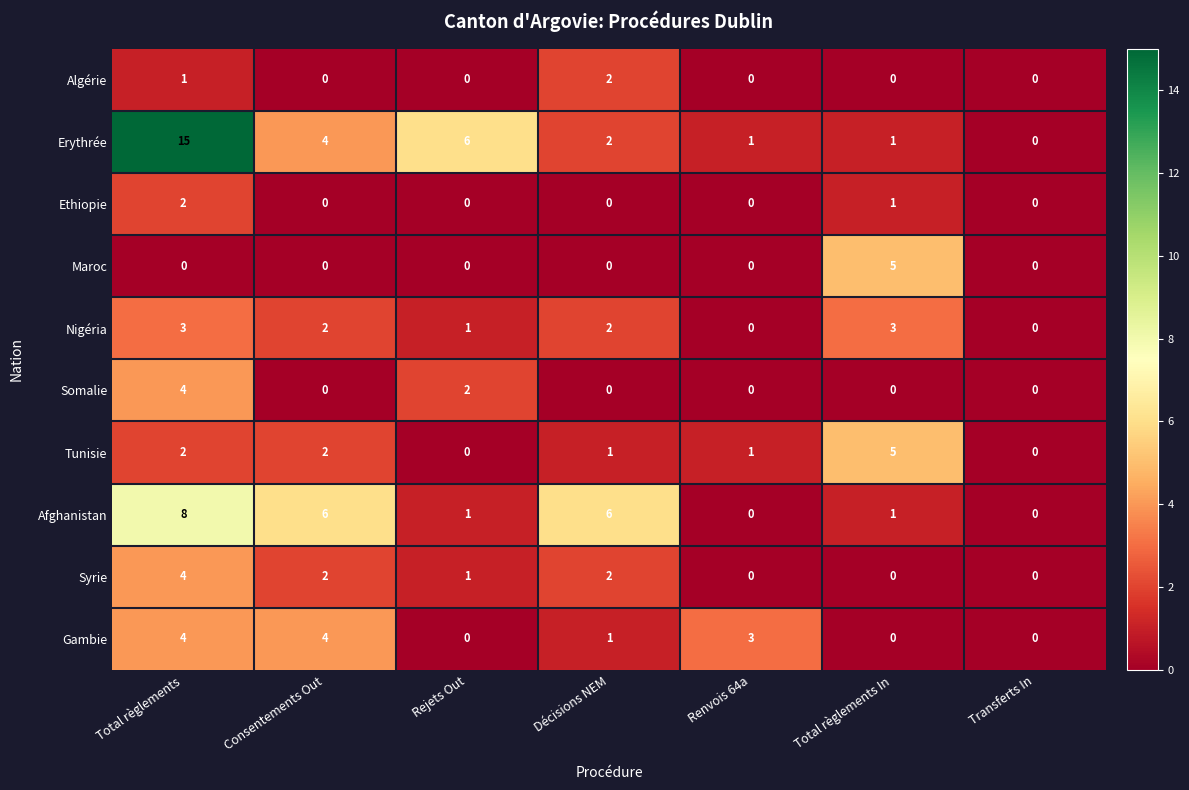

Where is Somalie nearest to the value 2?

Rejets Out